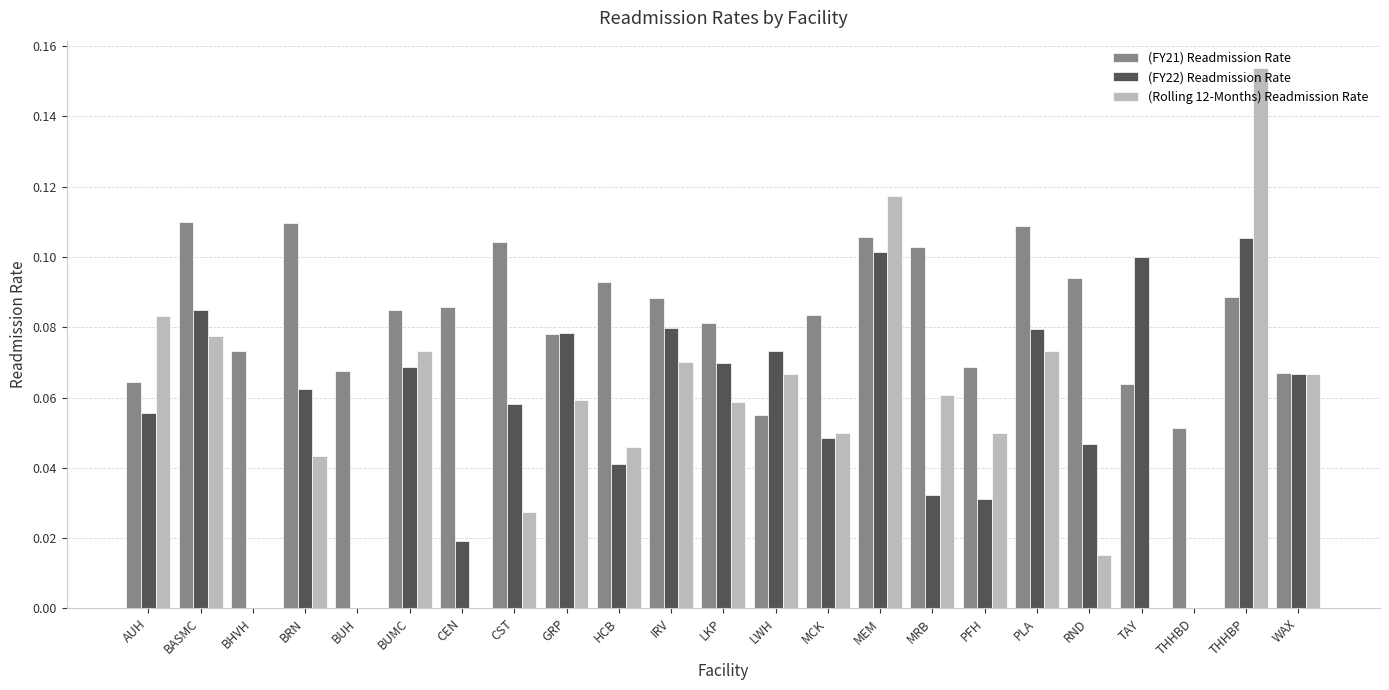

At which category is the sum across all series the highest?

THHBP